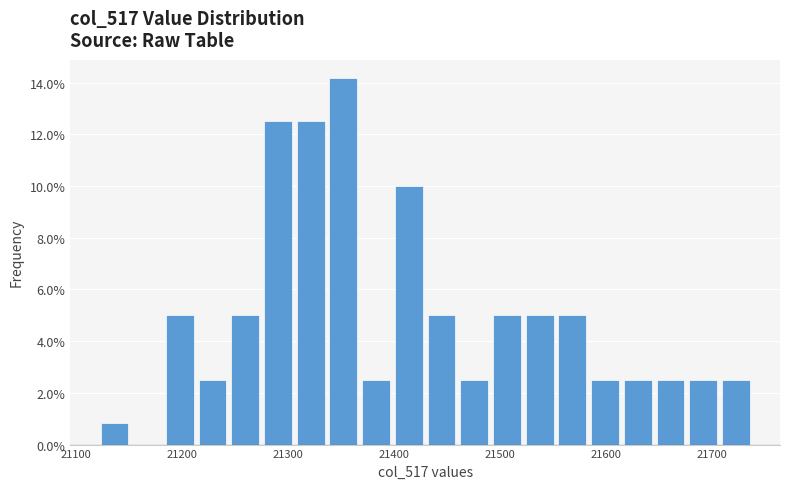

Around what value on the x-axis is the tallest bar? Give the approximate position of its centre, as read against the axis.

21350